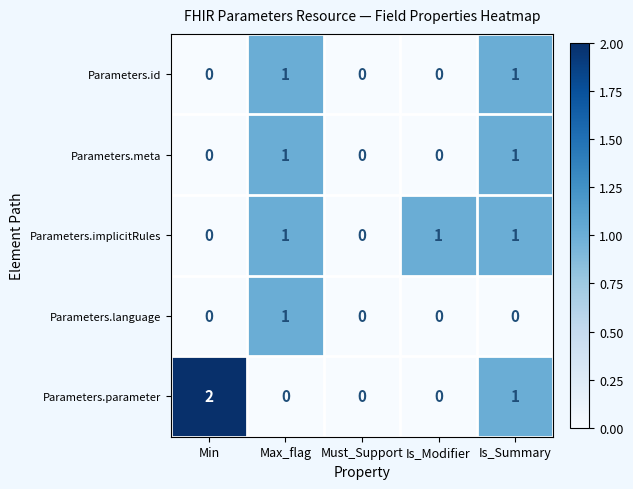

Which series changed the most between Min and Max_flag?

Parameters.parameter